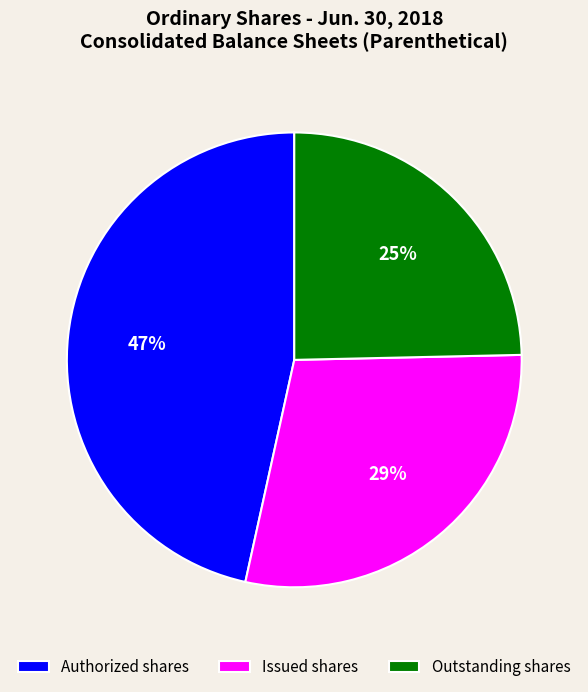

To the nearest percent, what is the average slice percentage?

33%